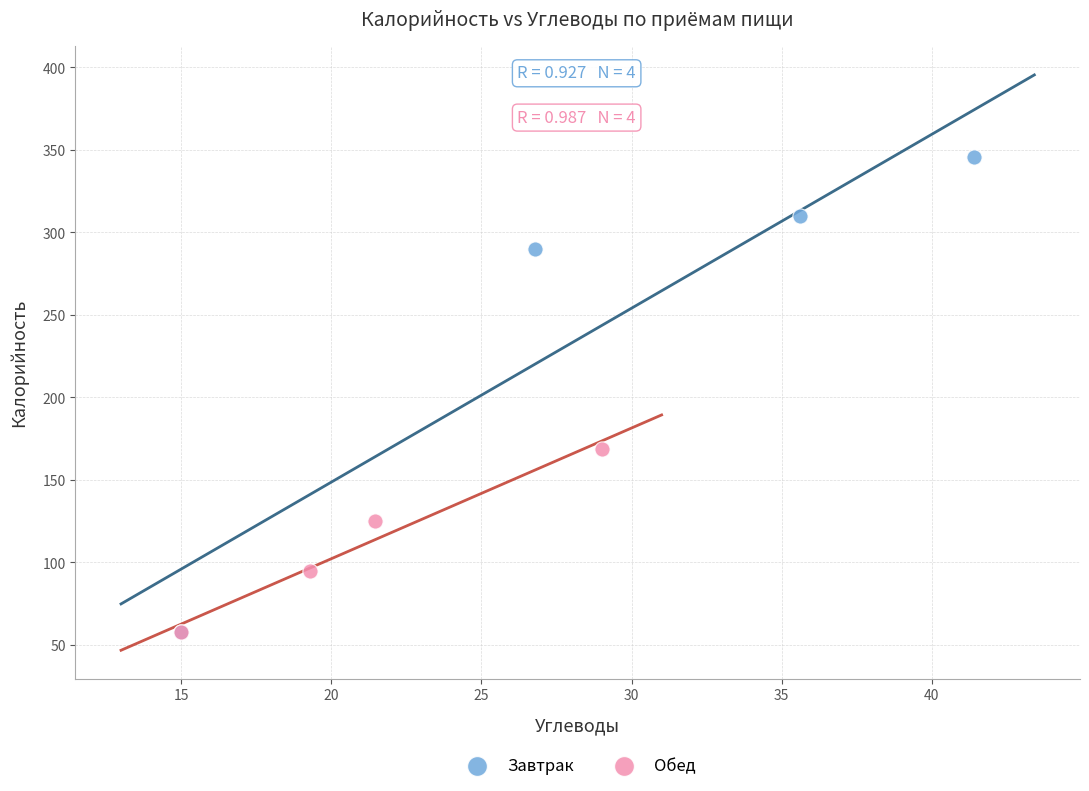

Which series has the widest spread of Y values?

Завтрак